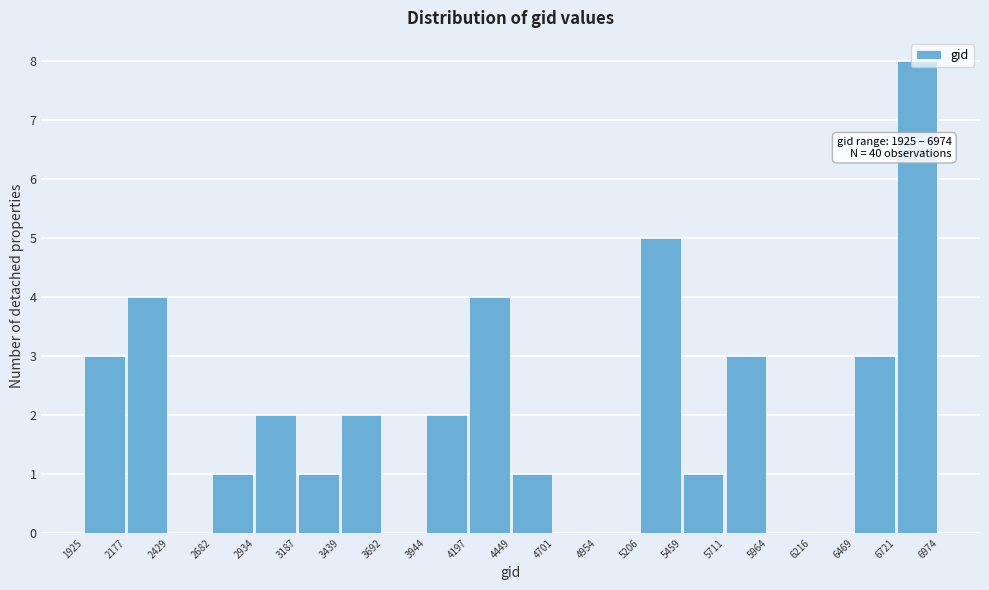

Over which range of the x-axis is the bar tallest?

6721 to 6974